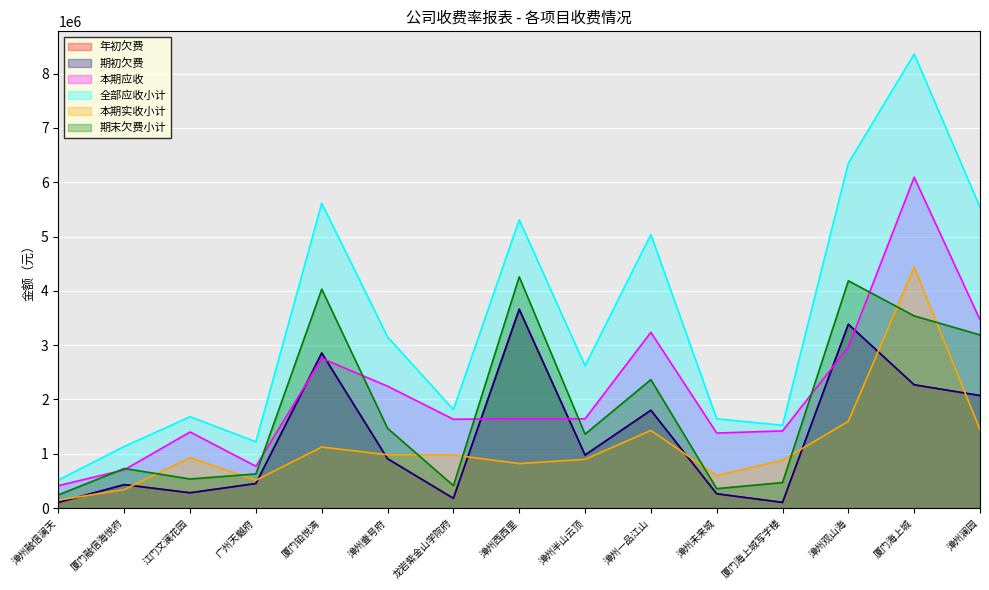

At which category is the sum across all series the highest?

厦门海上城